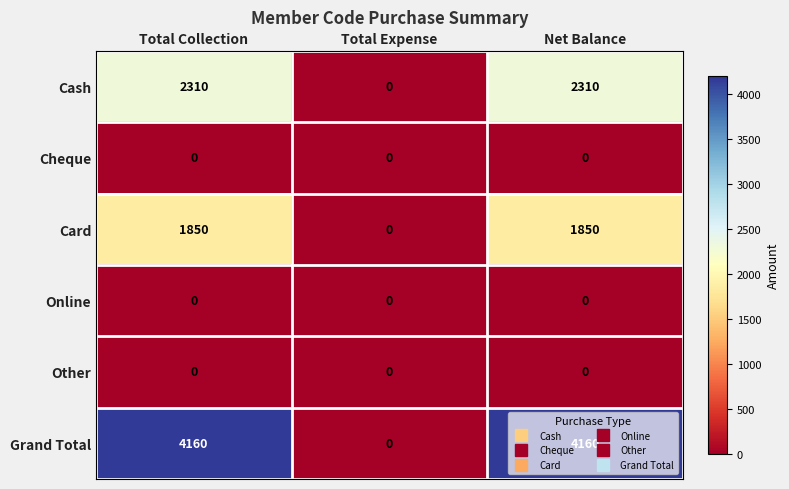

What is the difference between the maximum and minimum values in the Card series?

1850